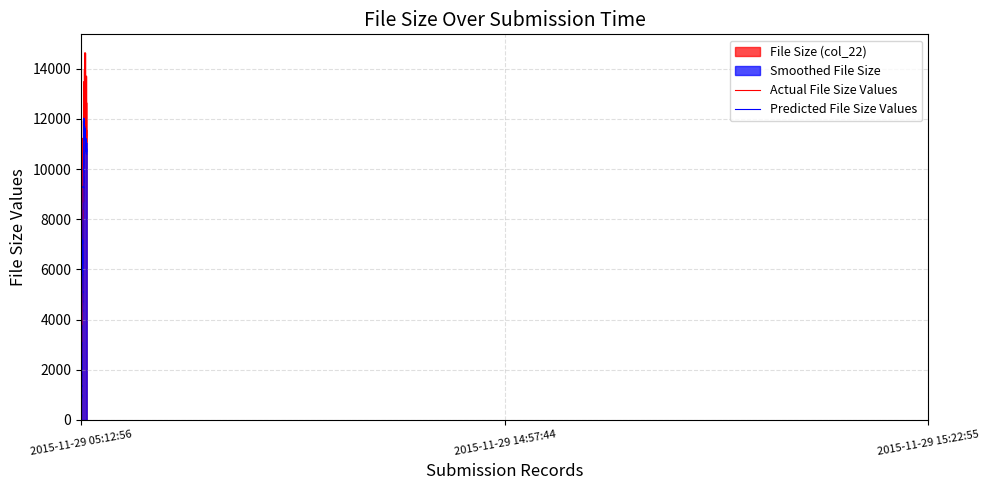

Read the value at 2015-11-29 05:12:56.

664